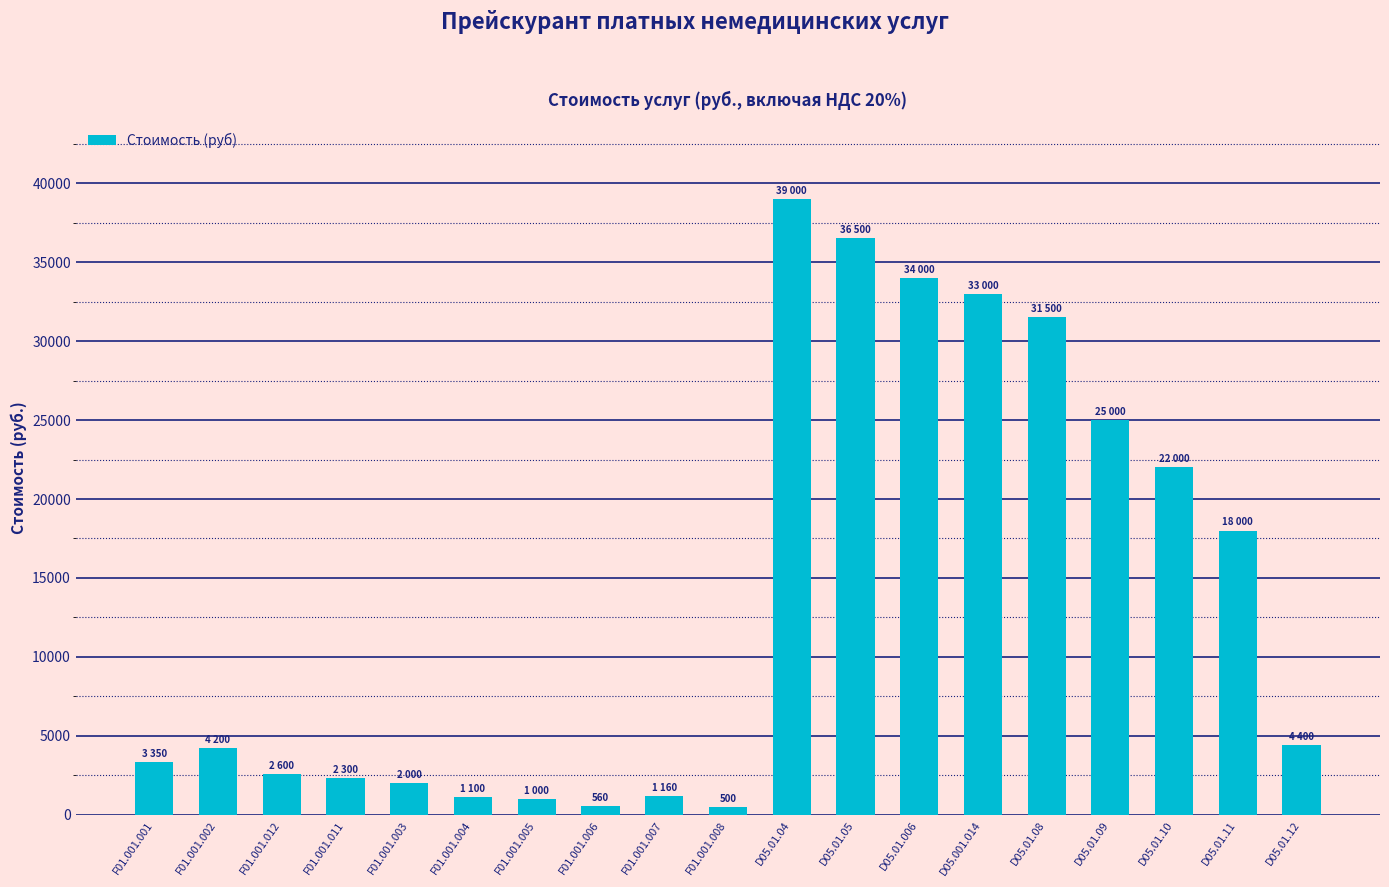

What is the difference between the values at F01.001.007 and D05.01.05?

35340